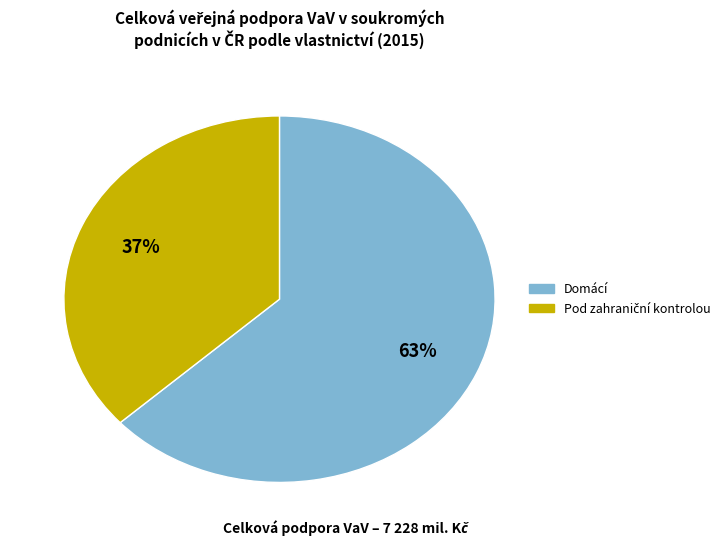

To the nearest percent, what is the average slice percentage?

50%